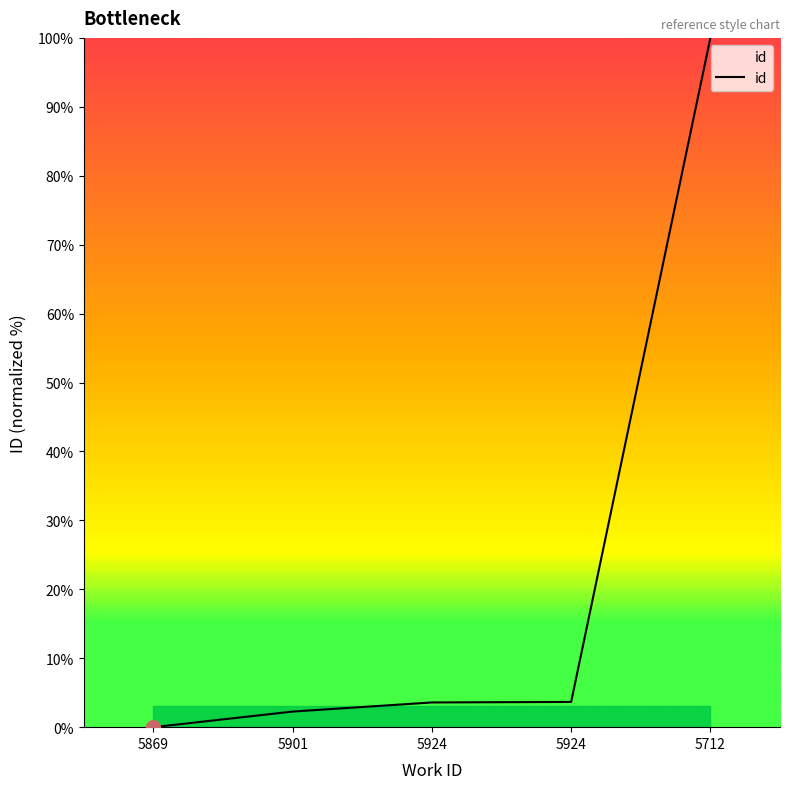

At which category does the chart reach its minimum across all series?

5869